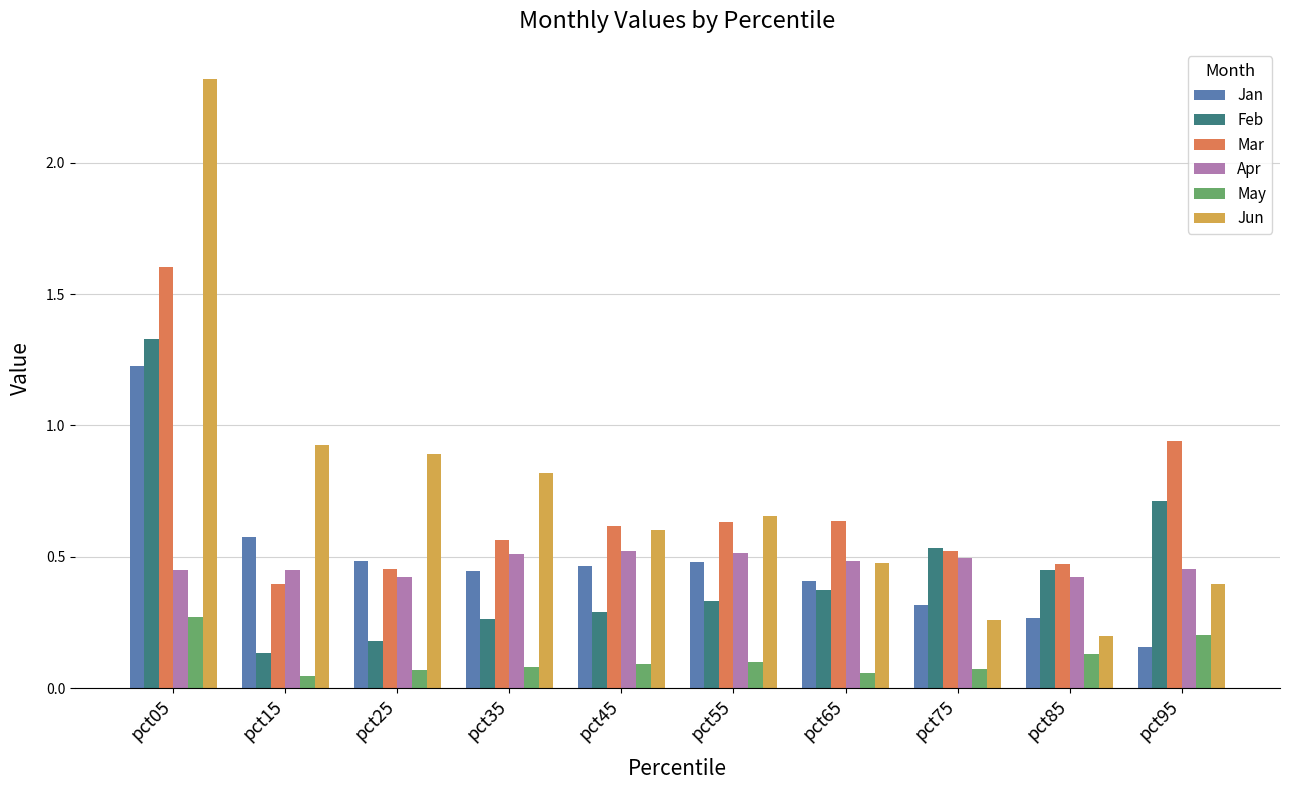

True or false: Mar has a value of 0.6 at pct65.

True